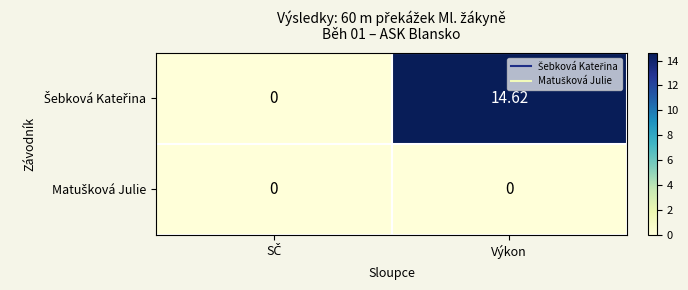

How many distinct data groups are displayed?

2